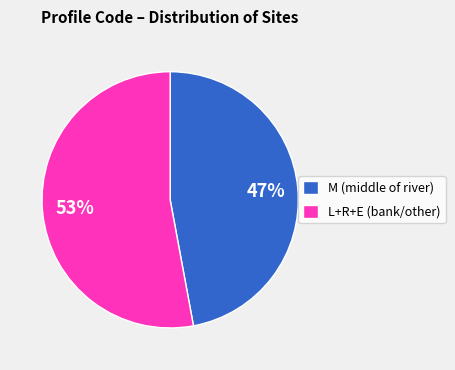

Is it true that M (middle of river) is 54% of the pie?

False